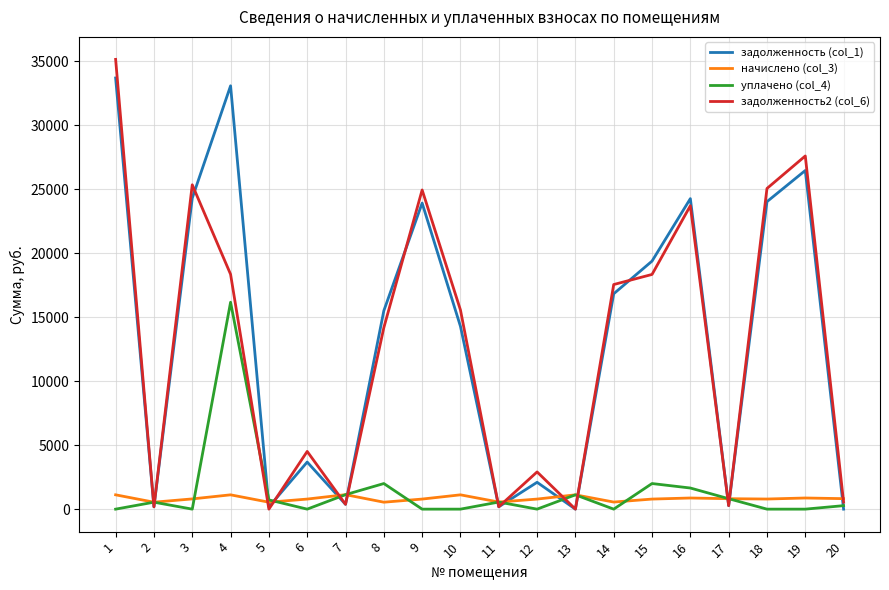

Rank the series at 15 from lowest to highest value.

начислено (col_3), уплачено (col_4), задолженность2 (col_6), задолженность (col_1)